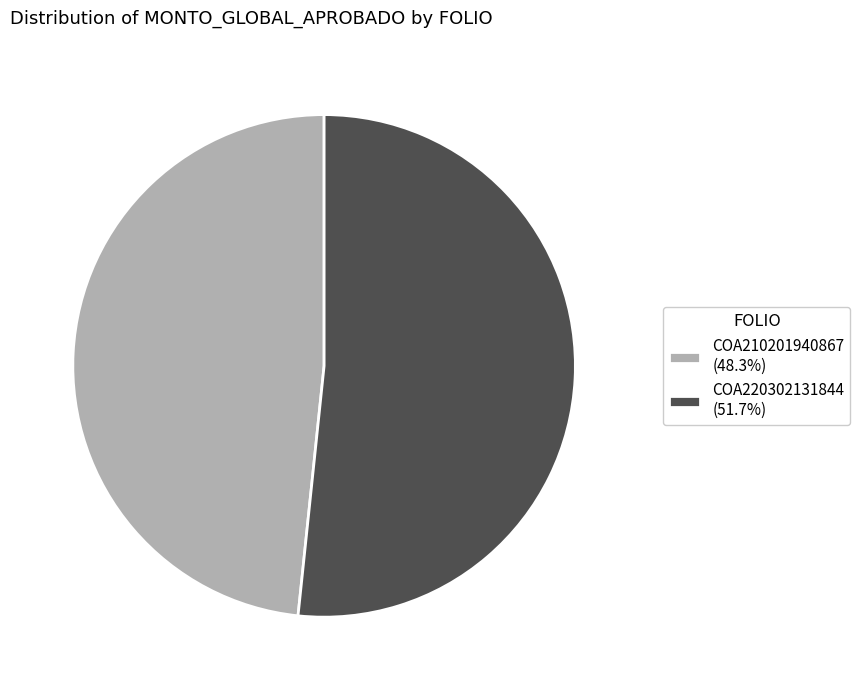

Combined, do COA220302131844 (51.7%) and COA210201940867 (48.3%) account for over 50%?

Yes